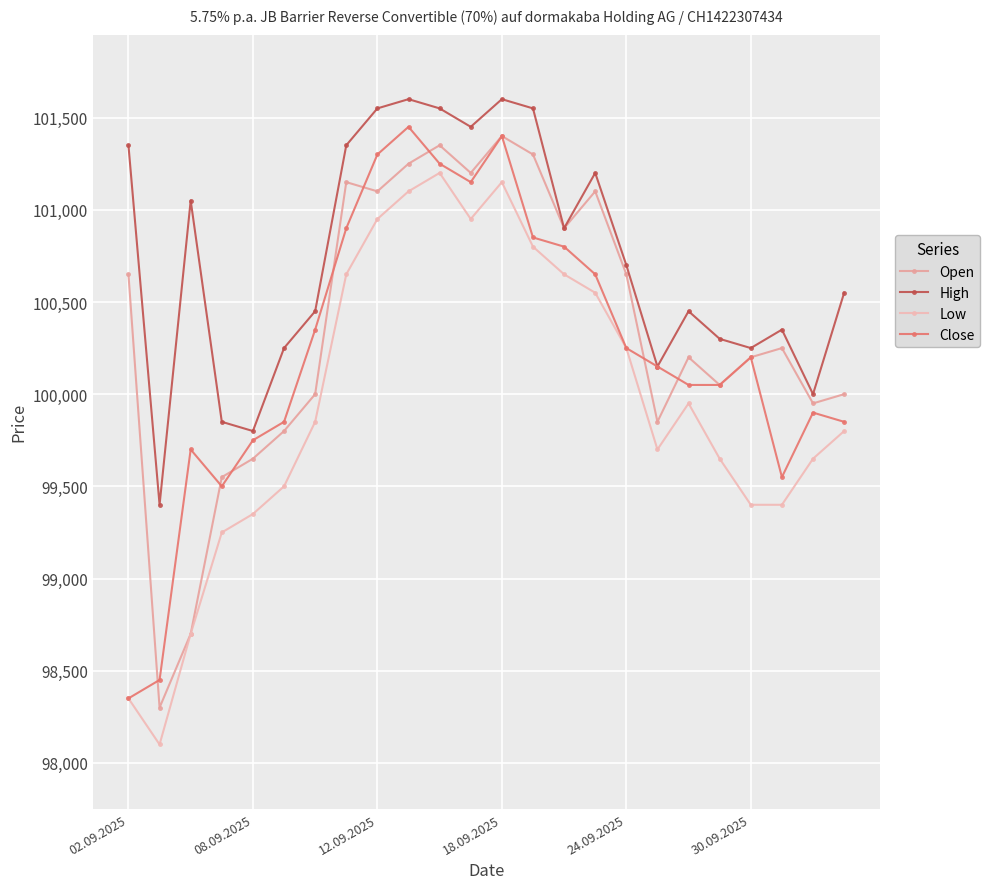

At how many categories does at least one series exceed 98769?

24